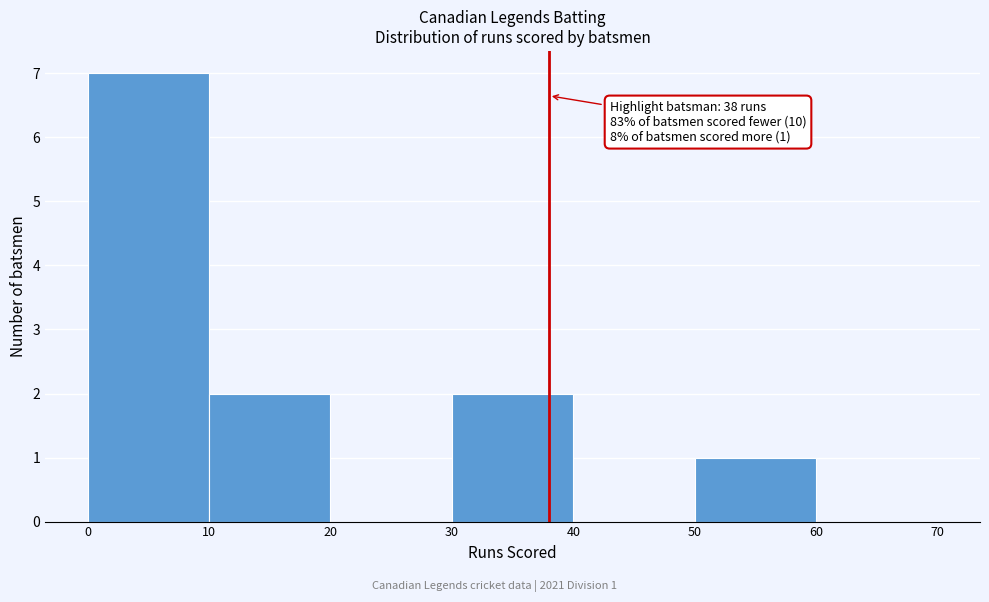

Over which range of the x-axis is the bar tallest?

0 to 10